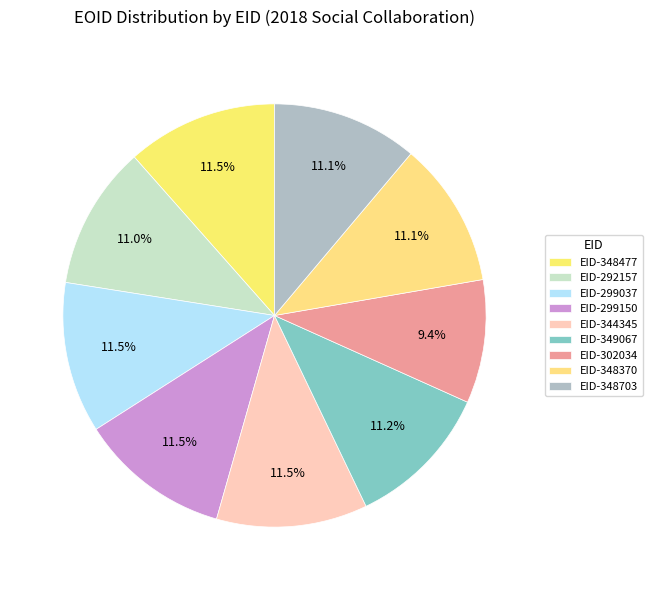

How many slices are in this pie chart?

9